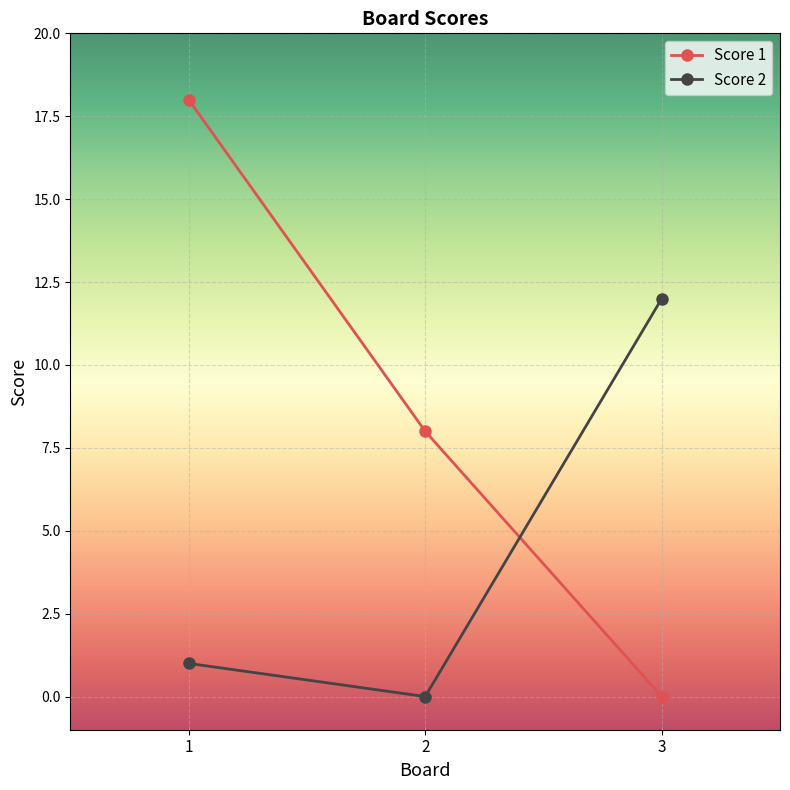

At which category is the sum across all series the highest?

1